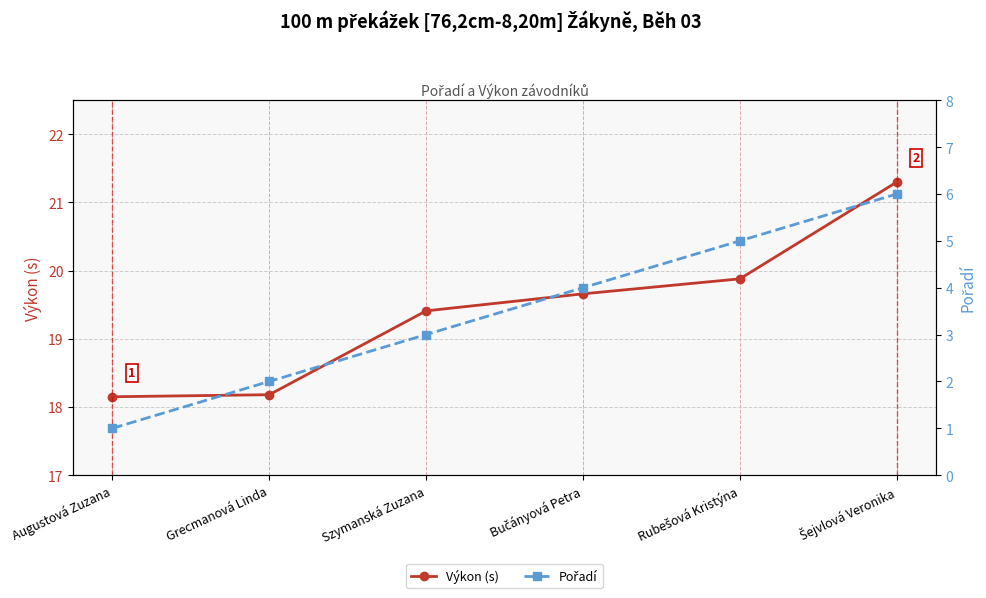

What is the sum of all Výkon (s) values?

116.6